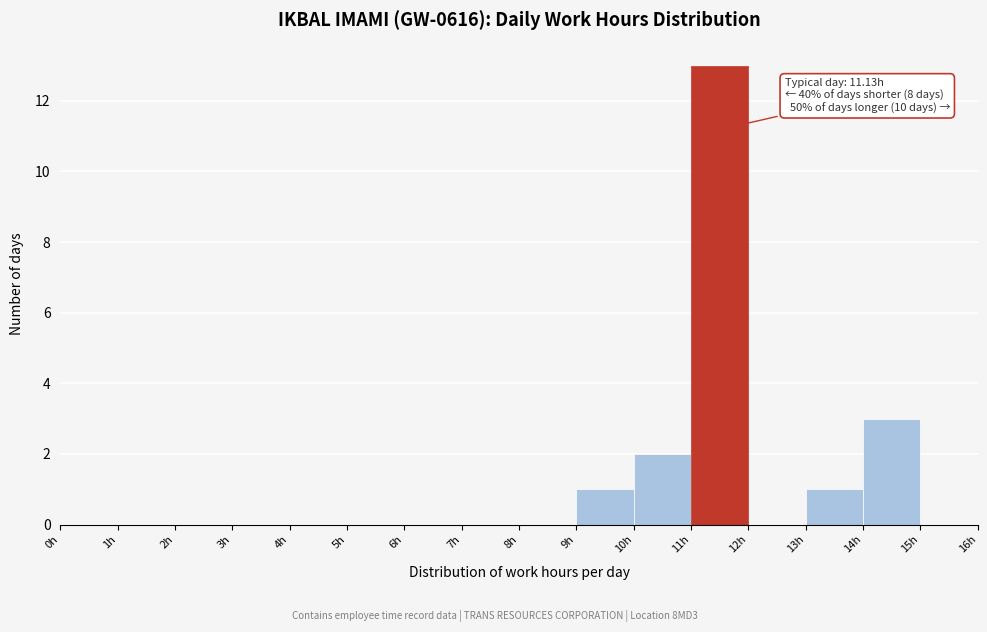

Which range on the x-axis has the tallest bar?

11 to 12